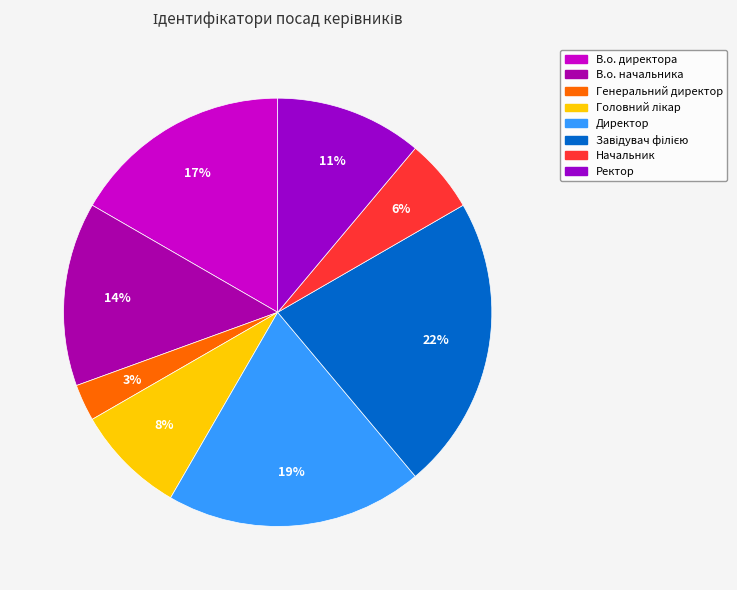

Count the number of slices in the pie.

8